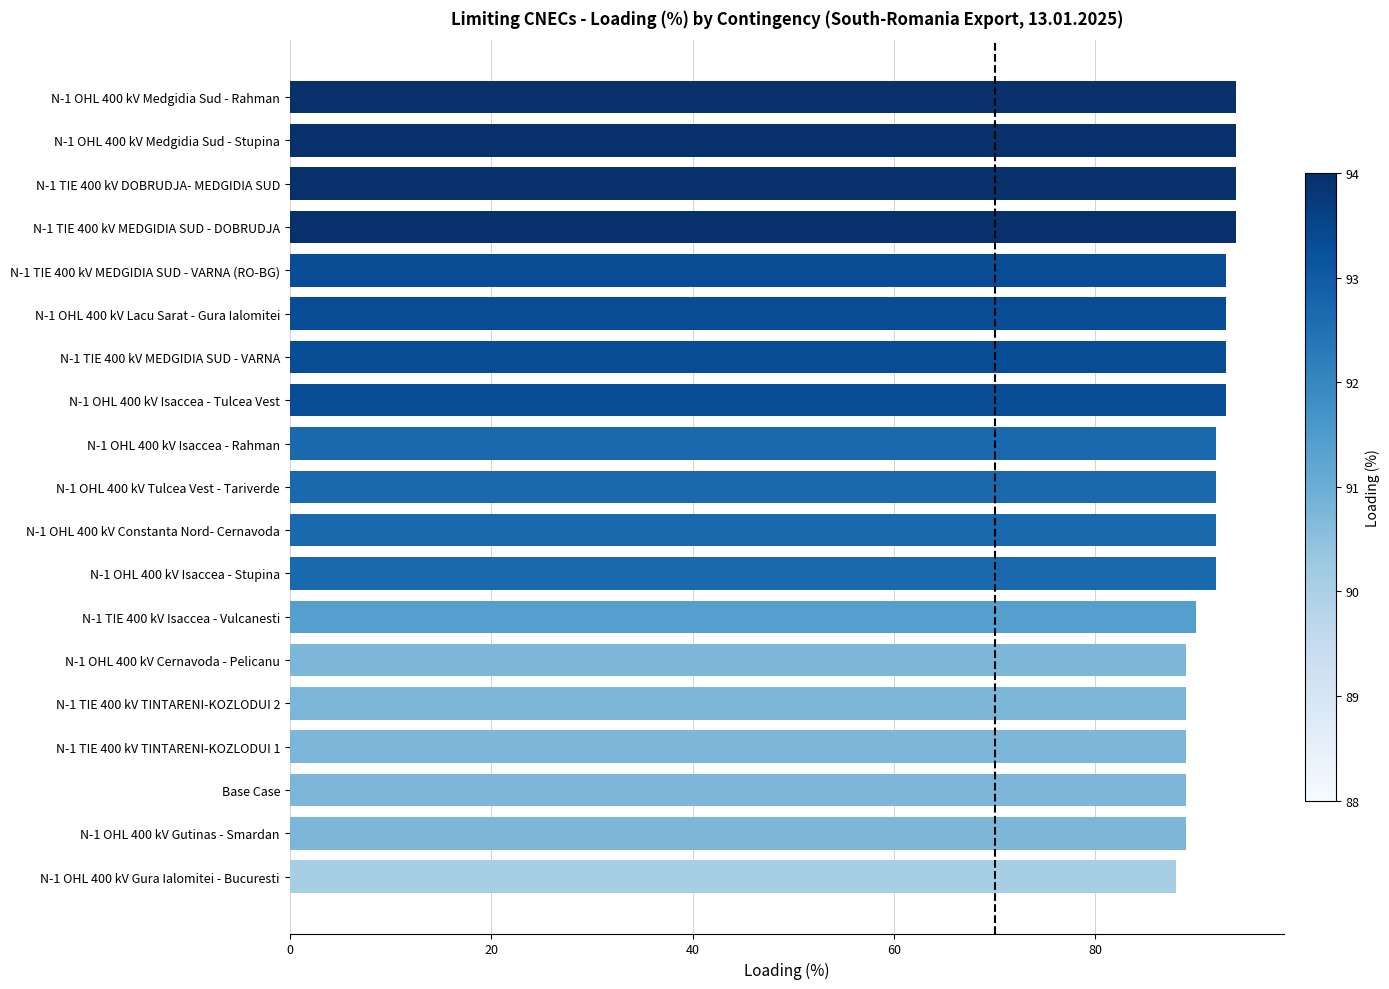

What is the minimum value shown in the chart?

88